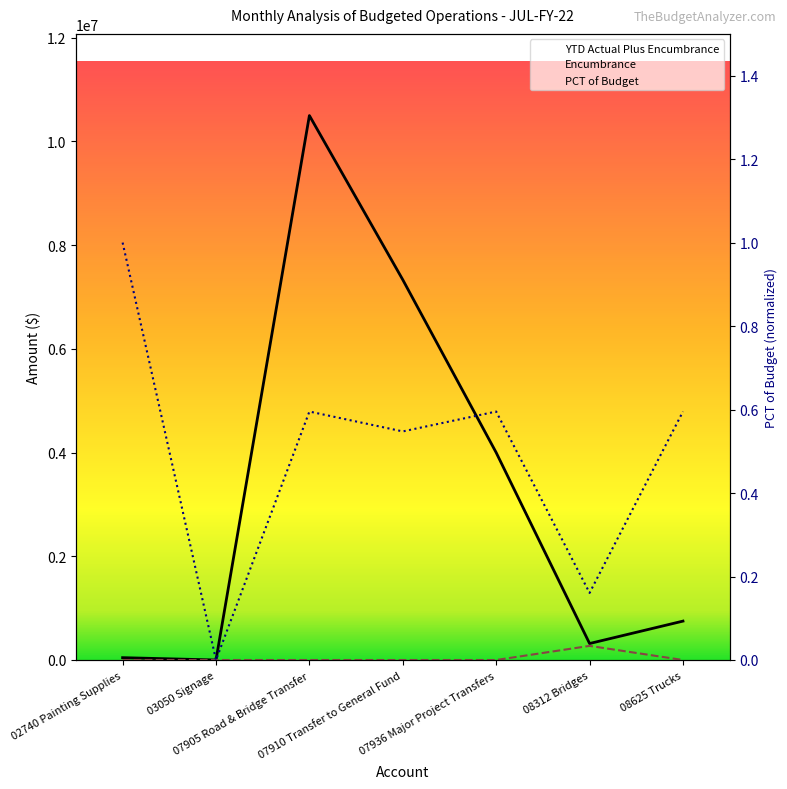

What is the difference between the maximum and second lowest values in the Encumbrance series?

272030.3